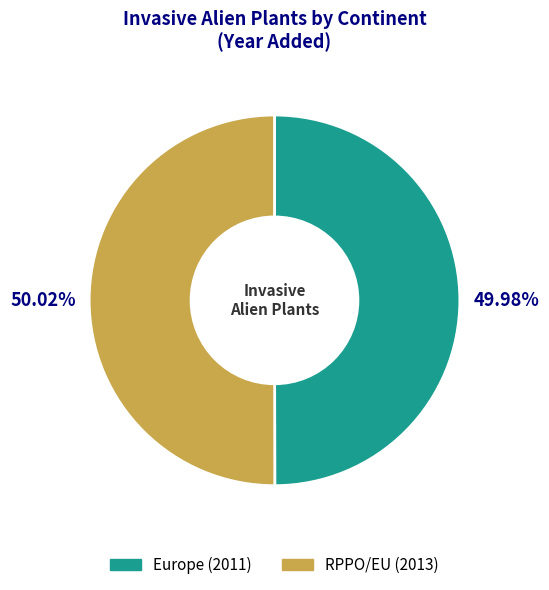

How many segments does this pie chart have?

2